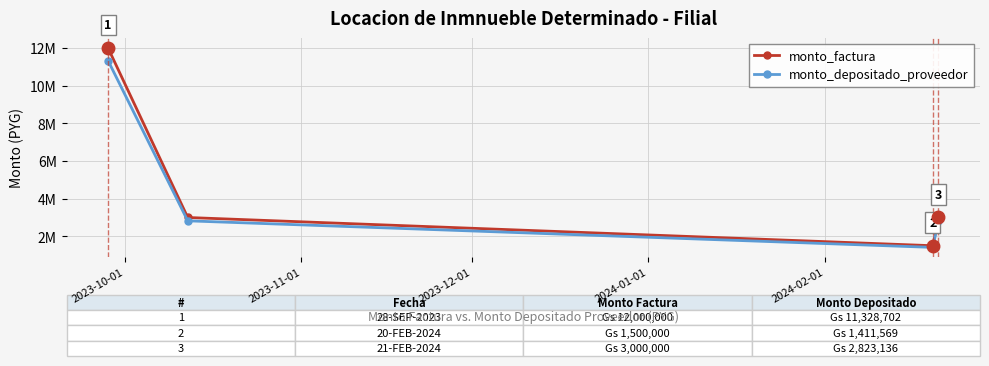

Is this an area chart (filled region under the line)?

No